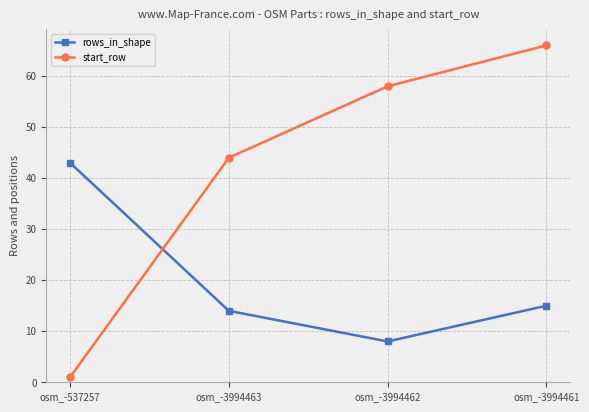

Reading right to left, what are all the values shown in this chart?

rows_in_shape: osm_-3994461=15	osm_-3994462=8	osm_-3994463=14	osm_-537257=43
start_row: osm_-3994461=66	osm_-3994462=58	osm_-3994463=44	osm_-537257=1